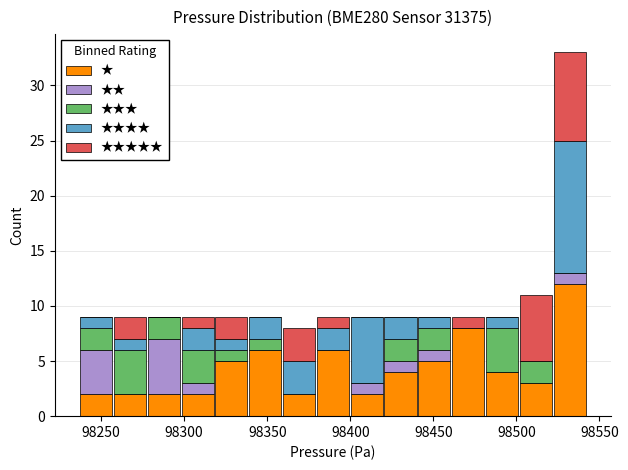

What is the total height of the stacked bar covering 98320 to 98340 on the x-axis? Neither the bar edges nor the heights are printed on the chart, so give them approximately, as read against the axes.

9